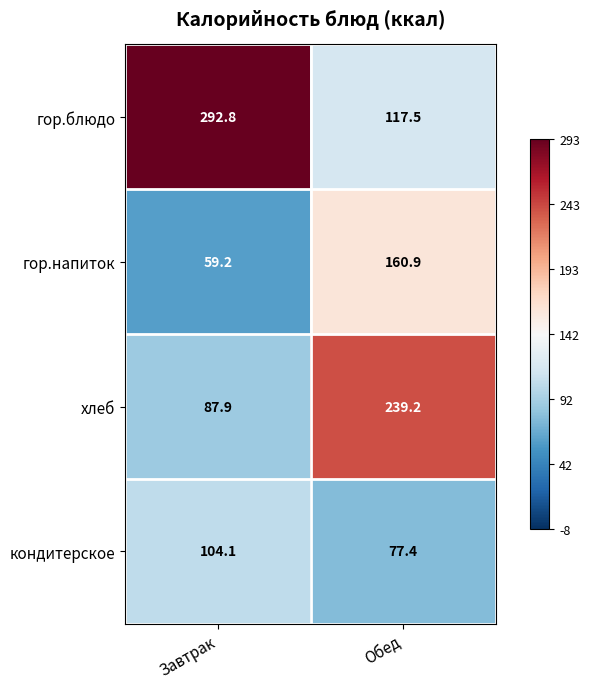

True or false: гор.блюдо has a value of 117.5 at Обед.

True